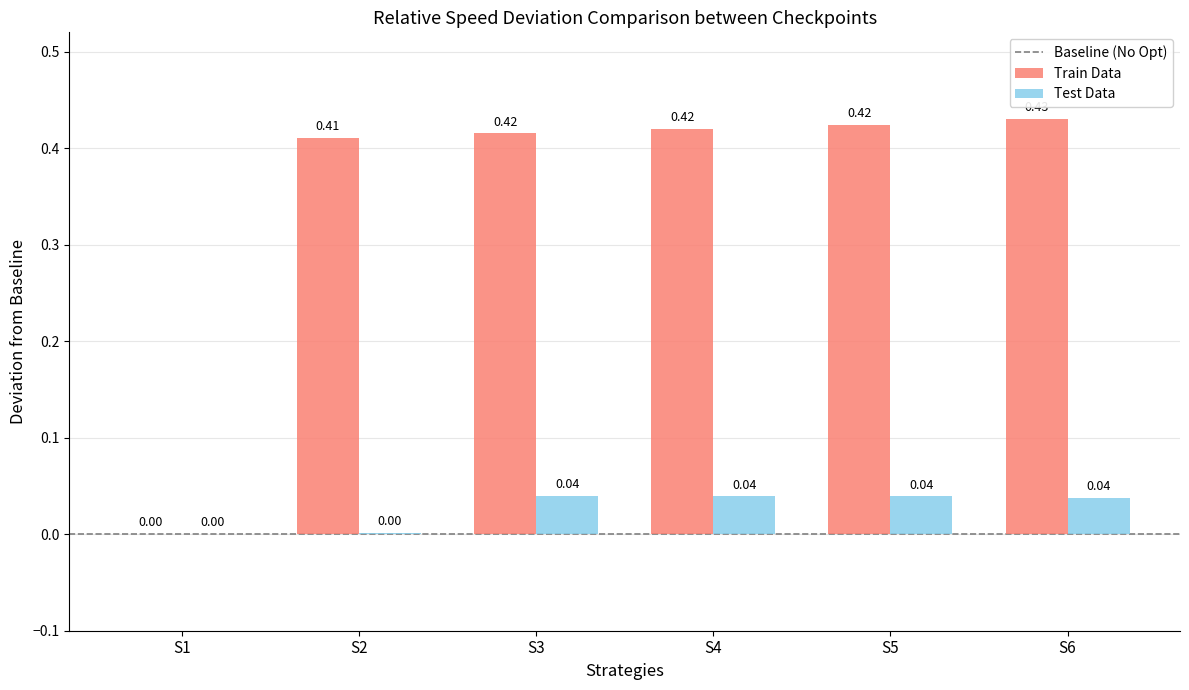

Which series has the widest spread of values?

Train Data